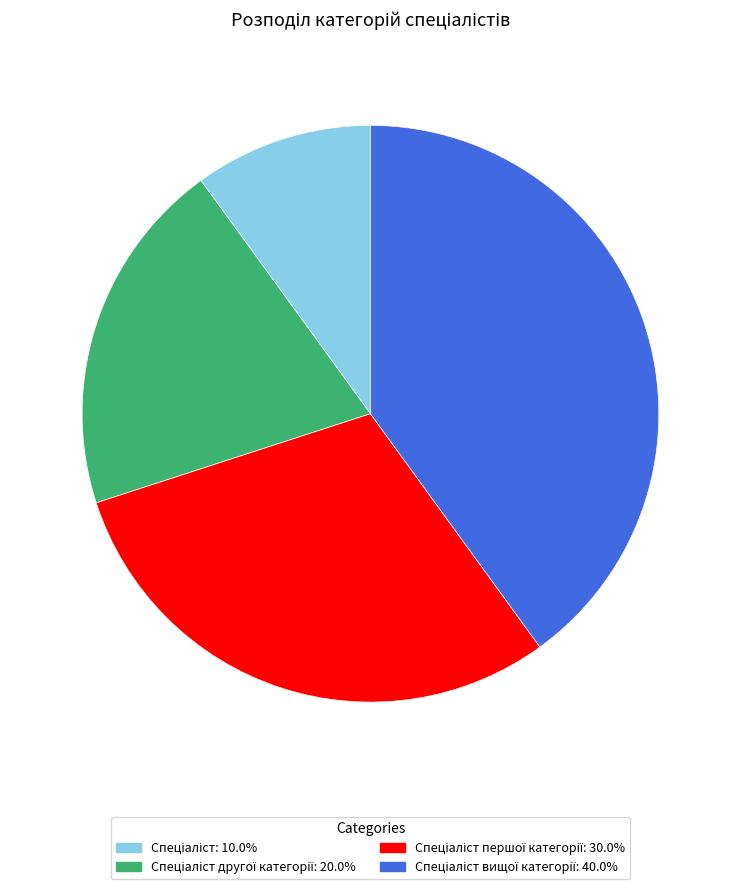

Does any single category account for the majority?

No